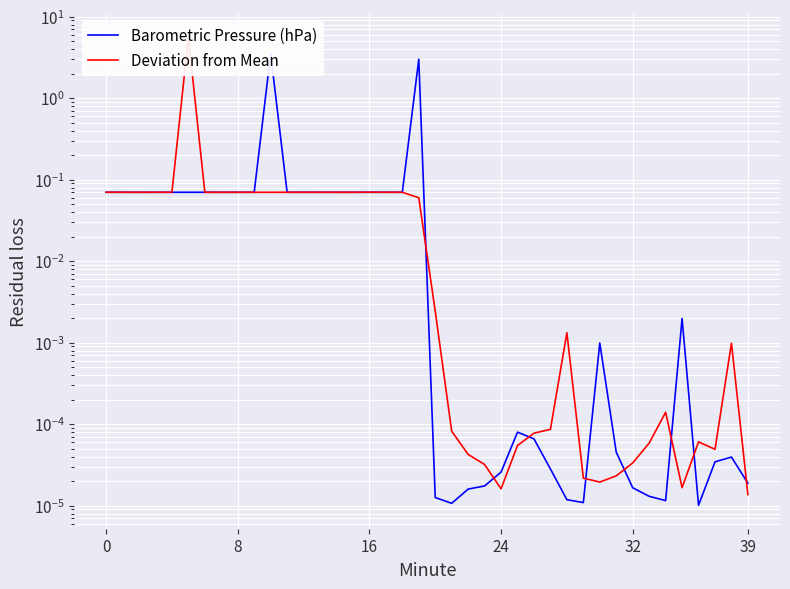

How many intersections are there between Deviation from Mean and Barometric Pressure (hPa)?

15